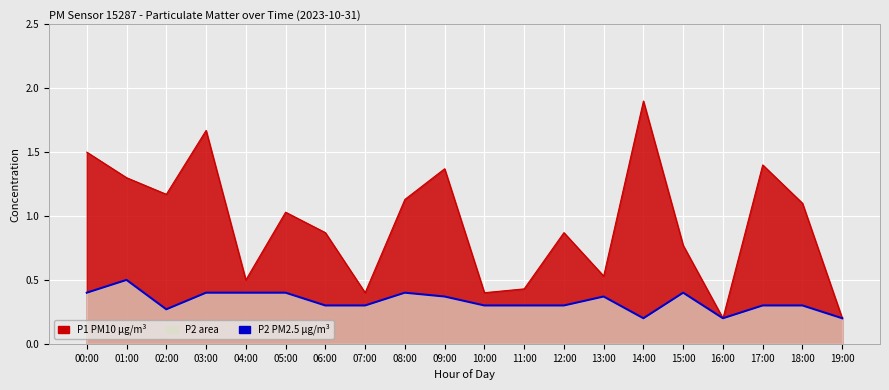

At which category does the chart reach its peak across all series?

01:00